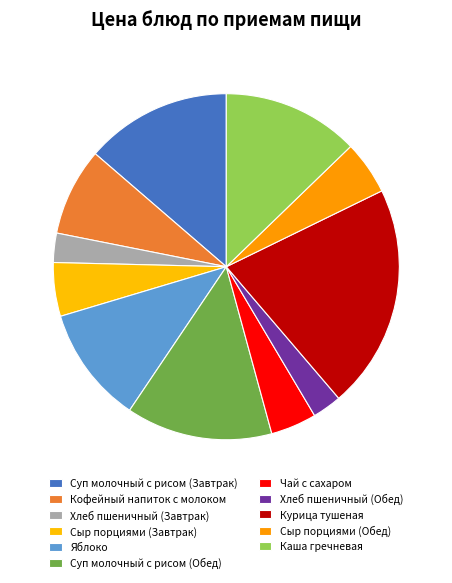

What portion of the pie excludes Хлеб пшеничный (Обед)?

97.3%